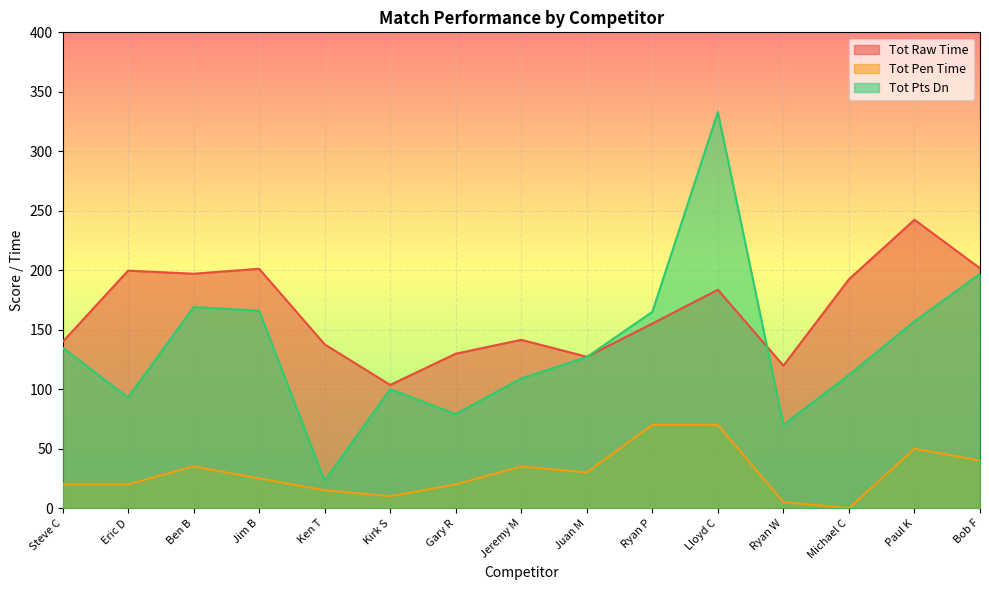

Rank the series by their maximum value, from highest to lowest.

Tot Pts Dn, Tot Raw Time, Tot Pen Time